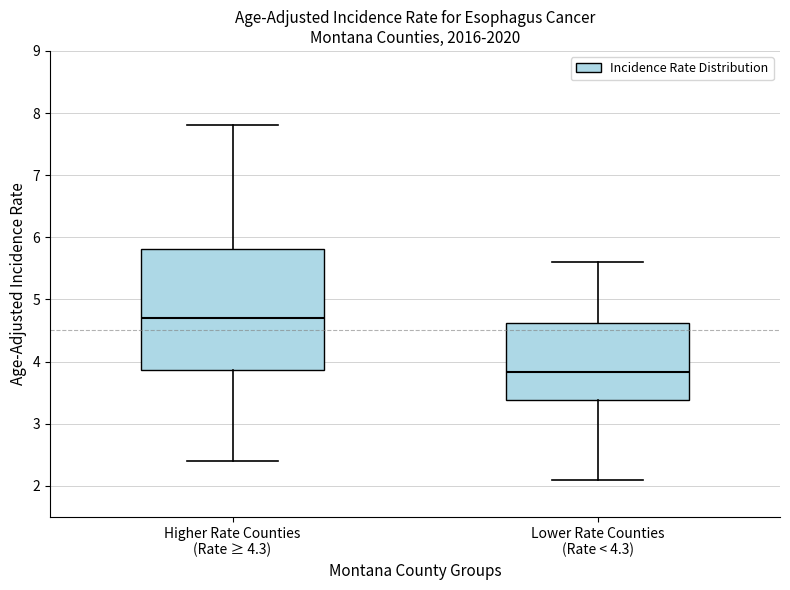

Which box is the tallest, from its lower edge to its upper edge?

Higher Rate Counties (Rate ≥ 4.3)